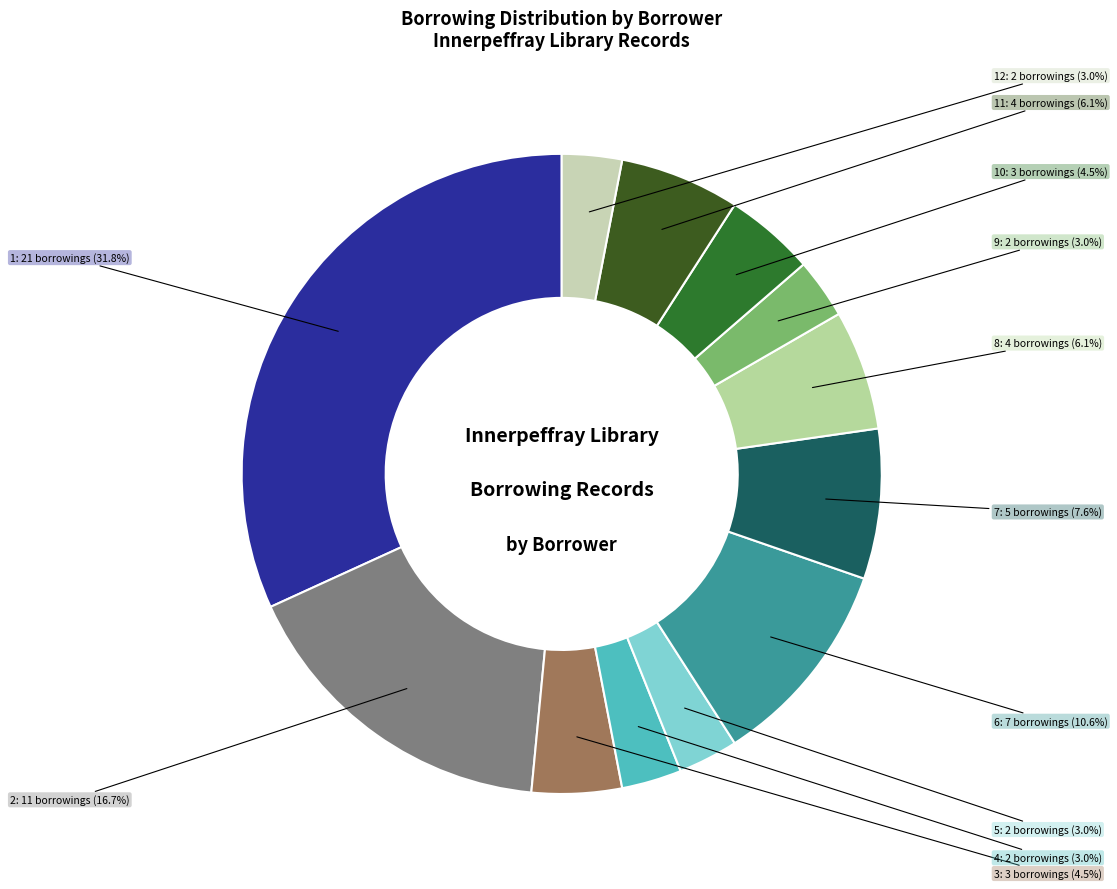

To the nearest percent, what is the difference between the largest and smallest slice percentages?

29%